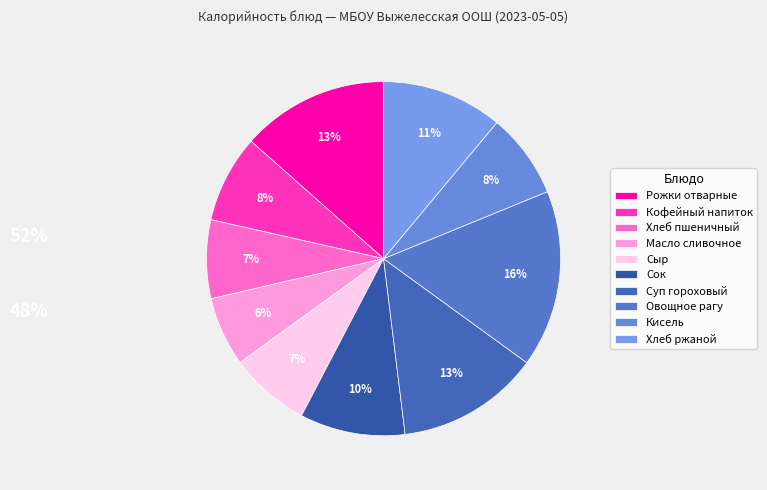

Does any single category account for the majority?

No